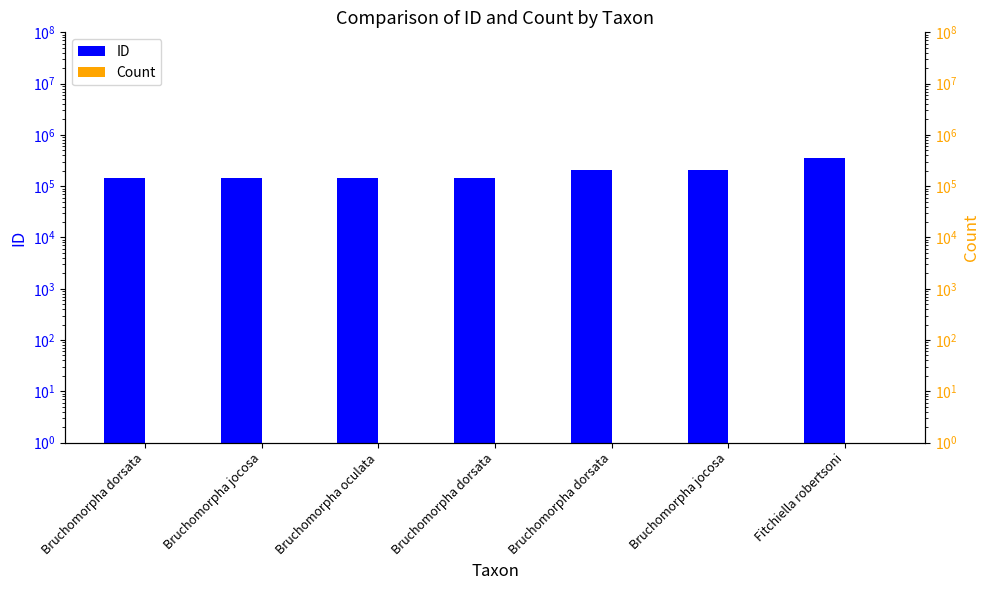

How many bars are there in total?

14